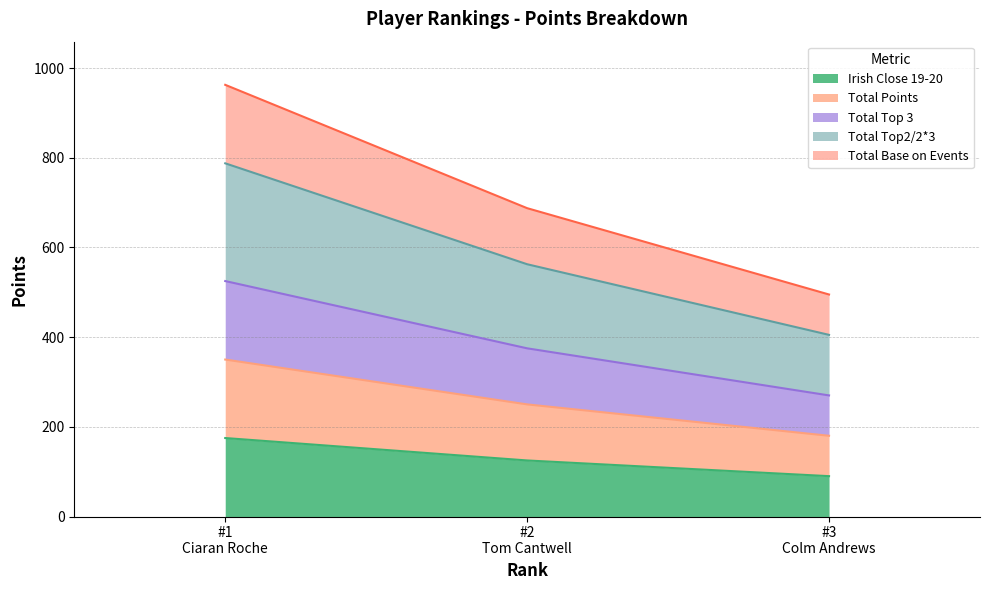

What is the value of the Total Points point at the 1st from the left?

350.0